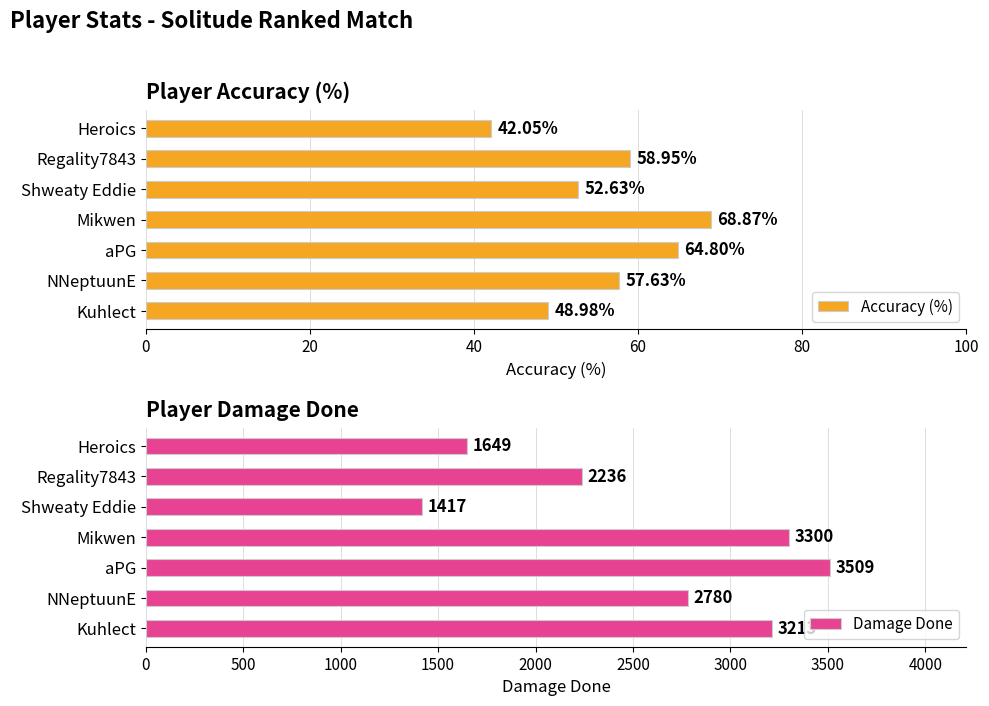

Rank the categories by Accuracy (%) value from highest to lowest.

Mikwen, aPG, Regality7843, NNeptuunE, Shweaty Eddie, Kuhlect, Heroics